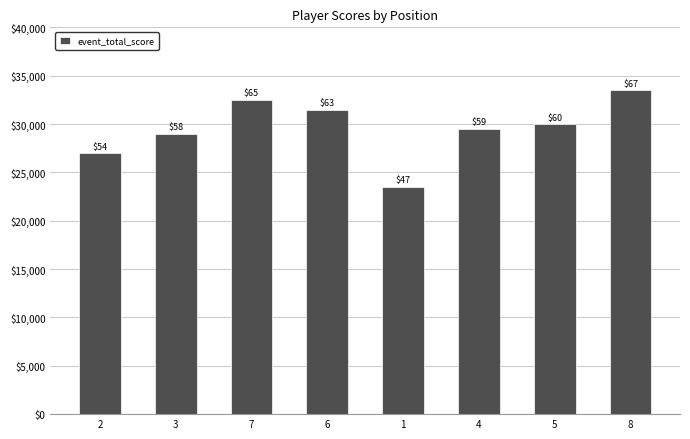

What is the label of the 6th bar from the left?

4